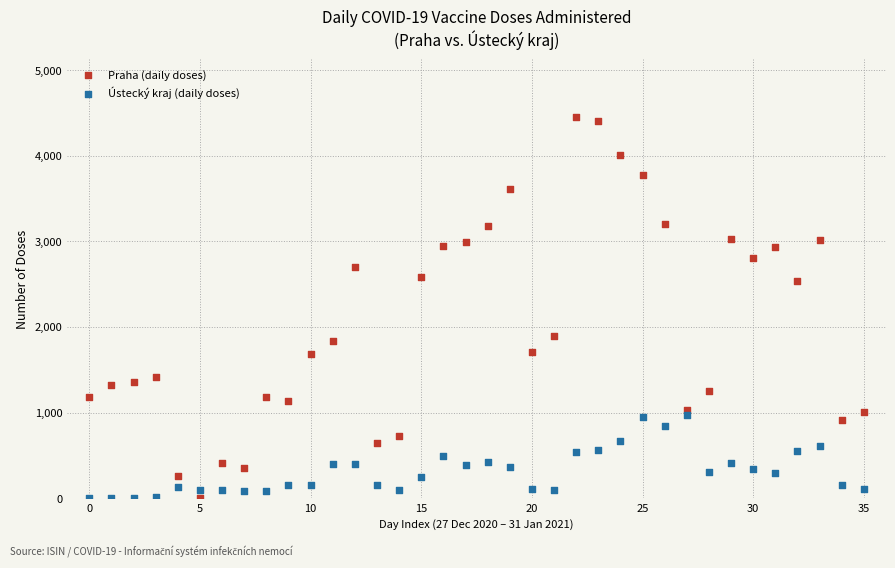

Which series contains the highest Y value?

Praha (daily doses)